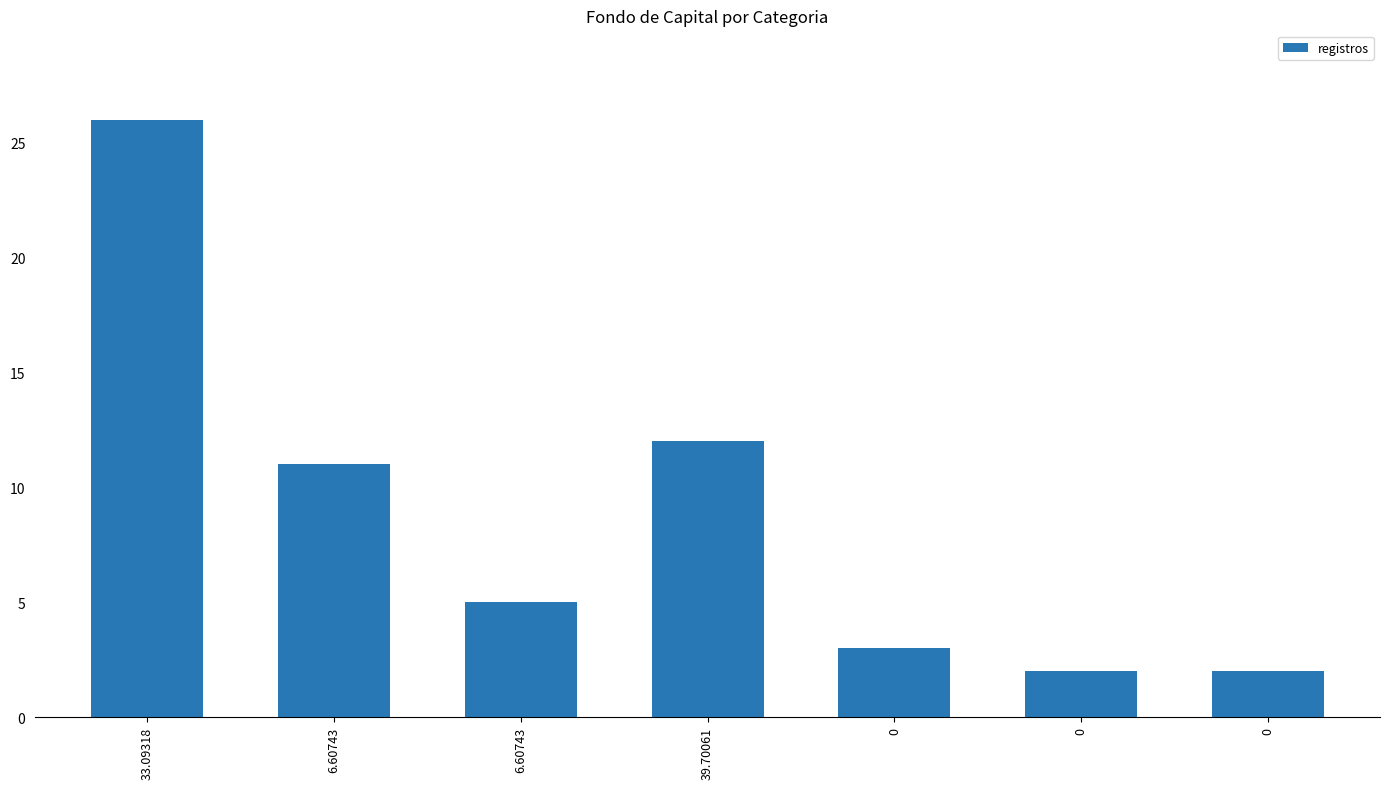

How many bars are there in total?

7